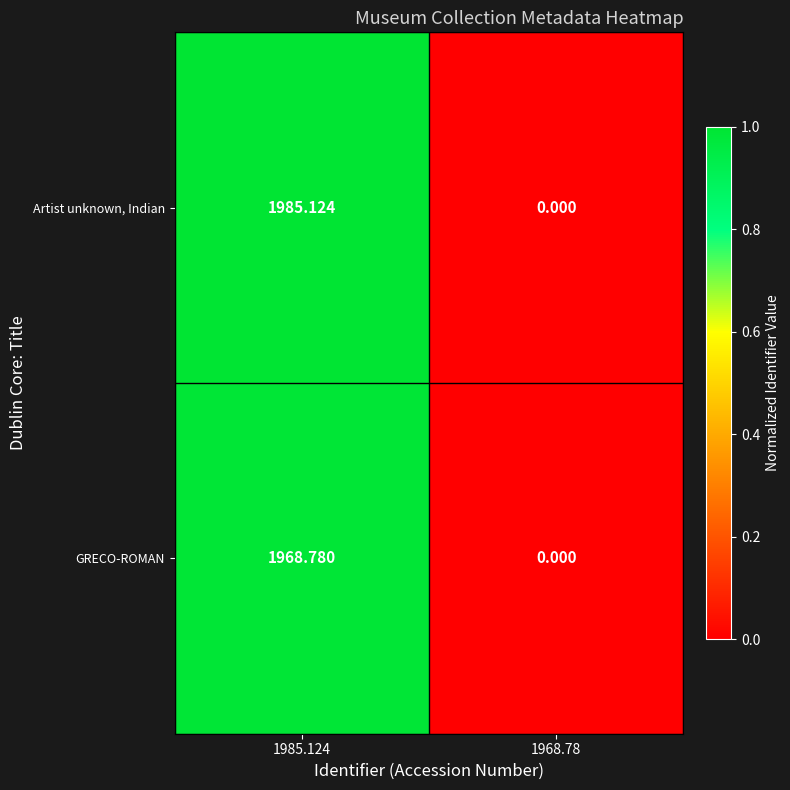

Which series changed the most between 1985.124 and 1968.78?

Artist unknown, Indian